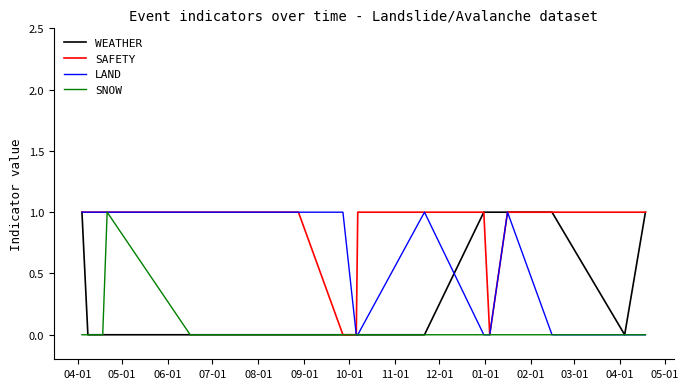

How many series are shown in this chart?

4